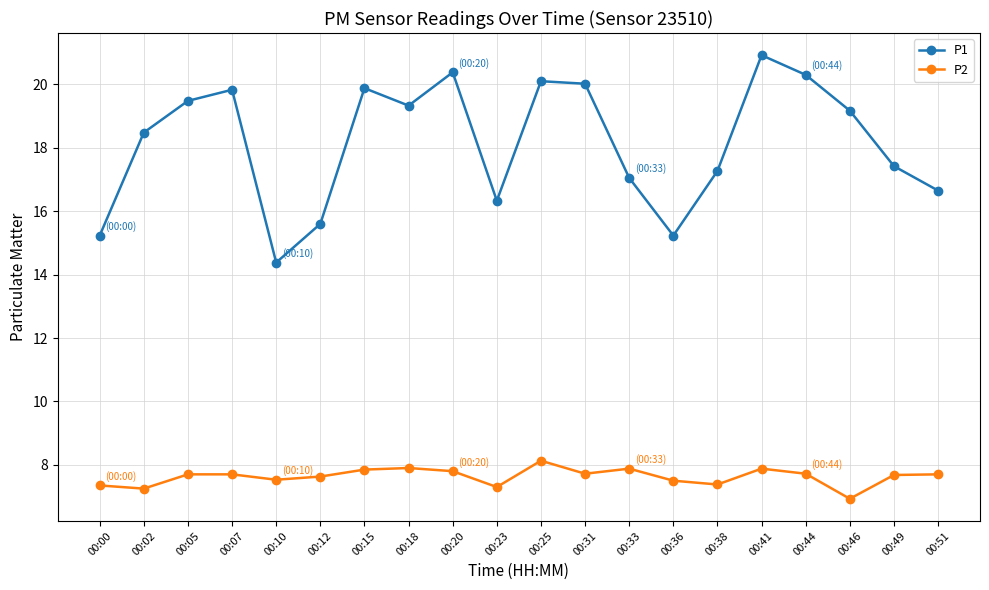

What are all the series names shown in the legend?

P1, P2